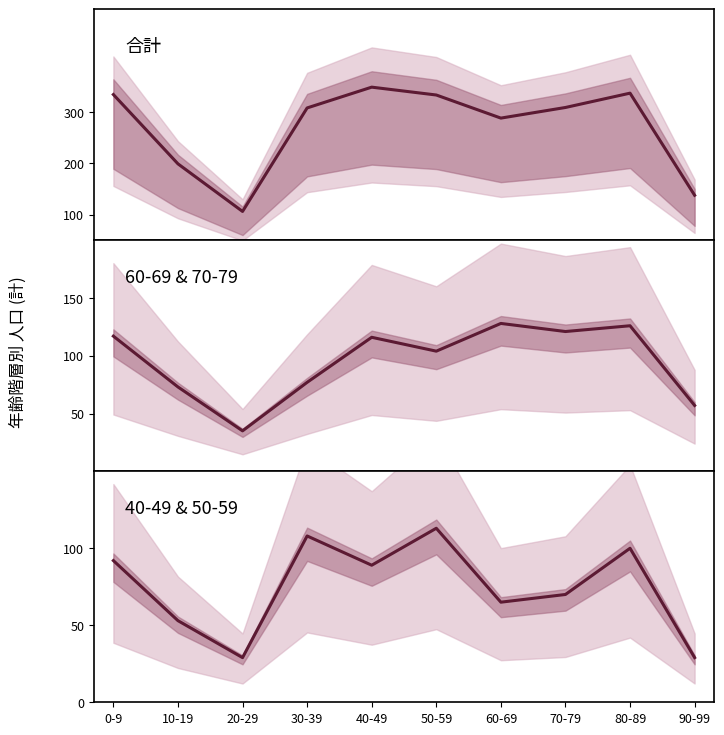

What is the average value of the 60-69 & 70-79 series?

95.4